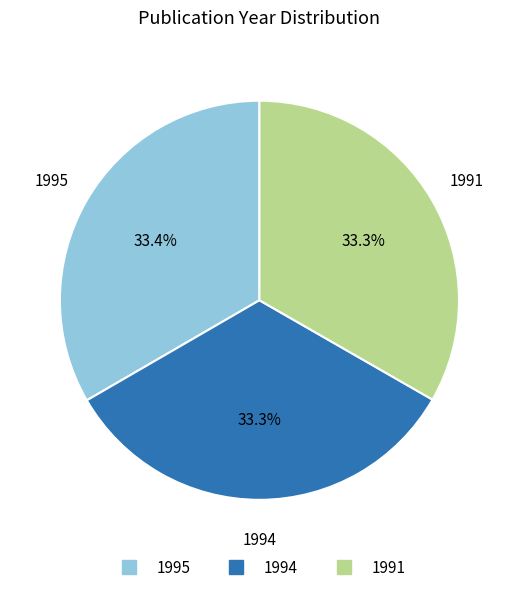

To the nearest percent, what is the combined percentage of 1994 and 1991?

67%